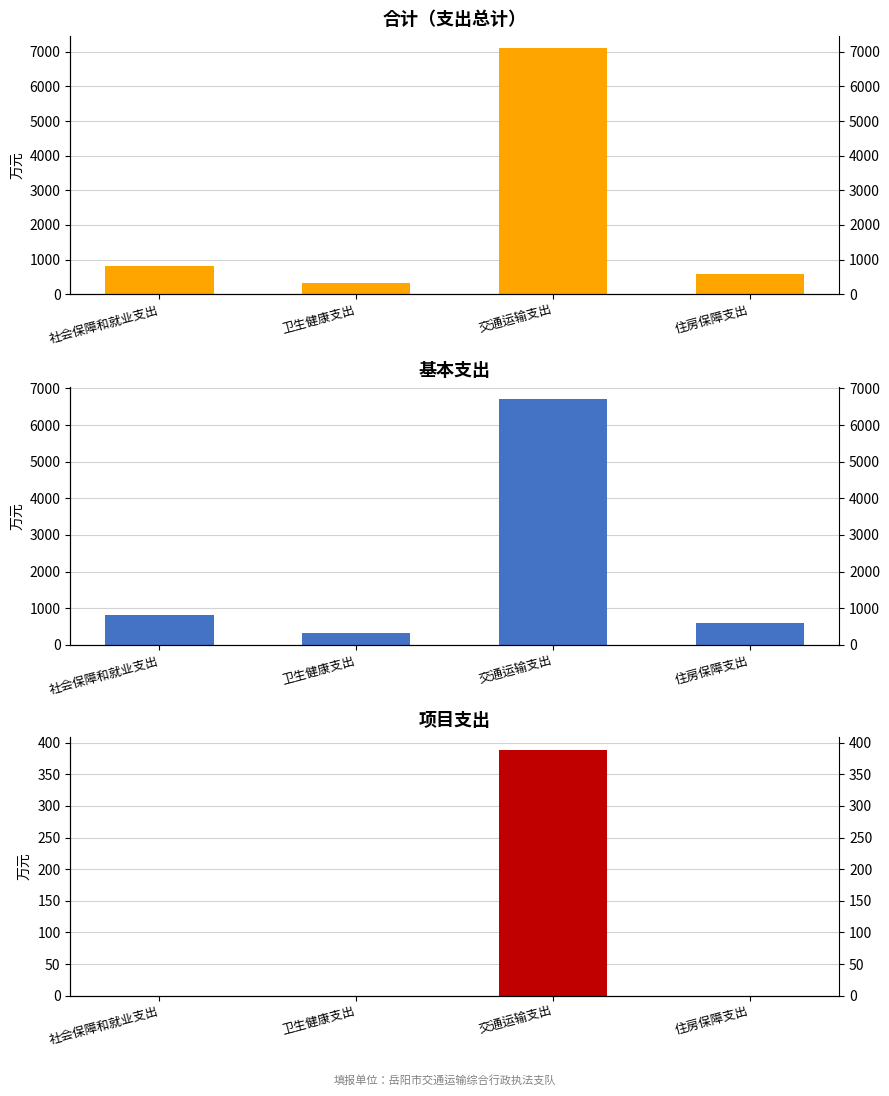

Reading left to right, transcribe all the data shown in this chart.

合计: 823.3	318.3	7098.2	594.1
基本支出: 823.3	318.3	6709.2	594.1
项目支出: 0.0	0.0	389.0	0.0